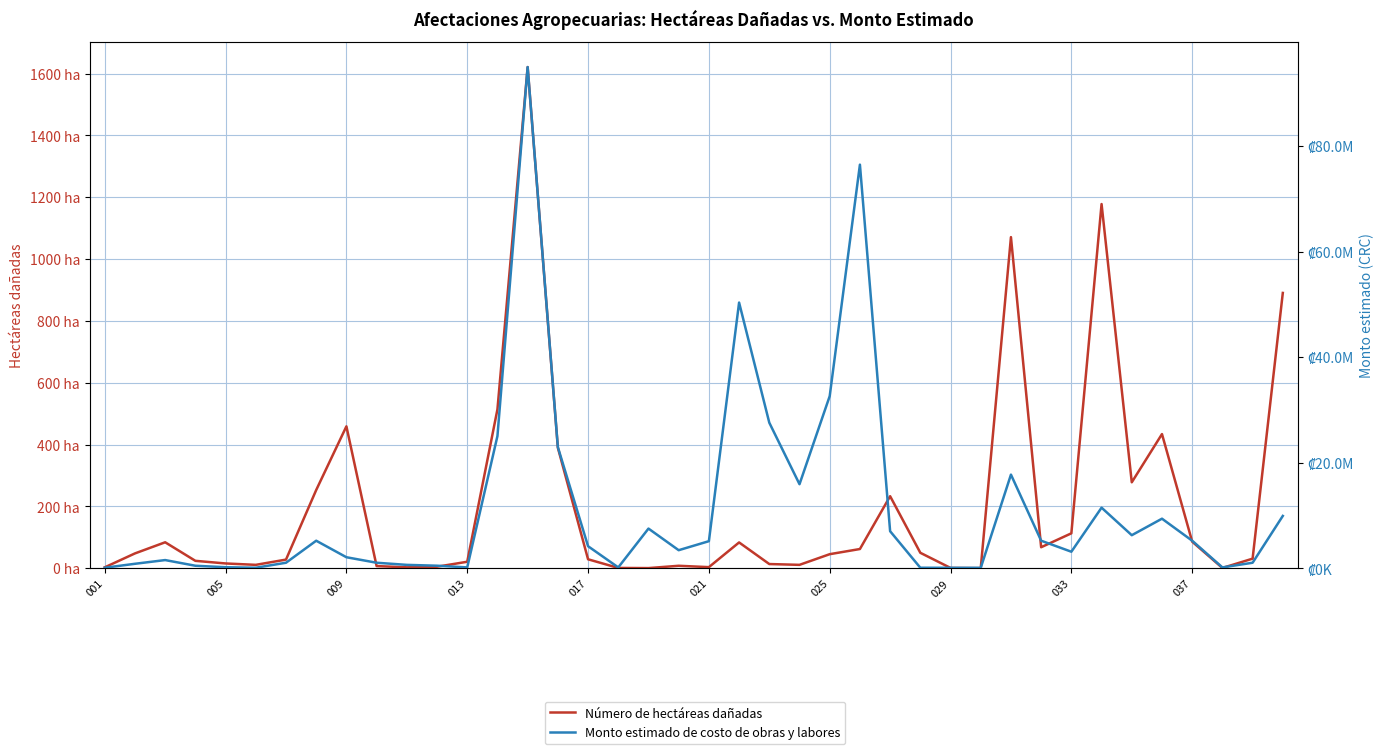

Is it true that Número de hectáreas dañadas equals 373.3 at 26?

False